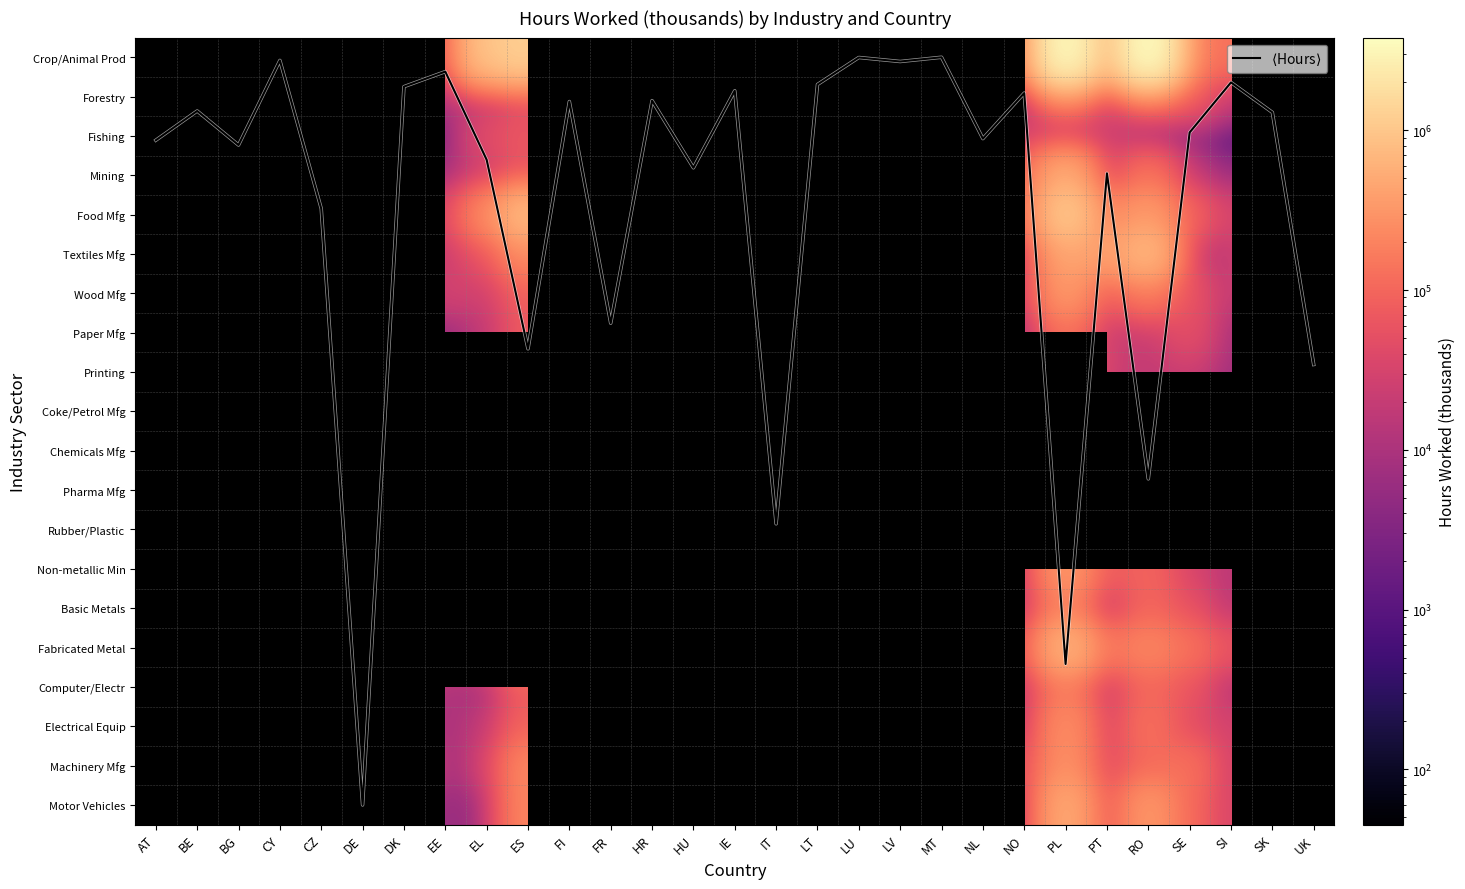

Which series has the largest total across all categories?

$\langle$Hours$\rangle$